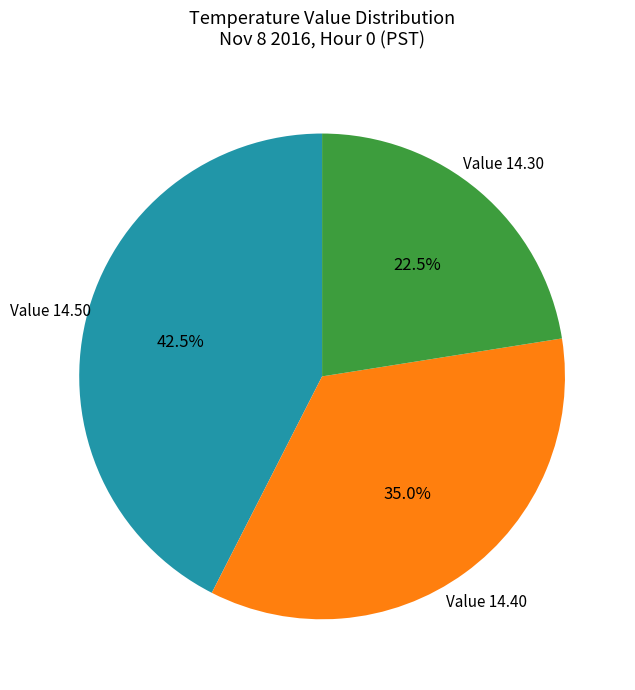

Approximately how many times larger is the value at Value 14.40 compared to Value 14.50?

0.8